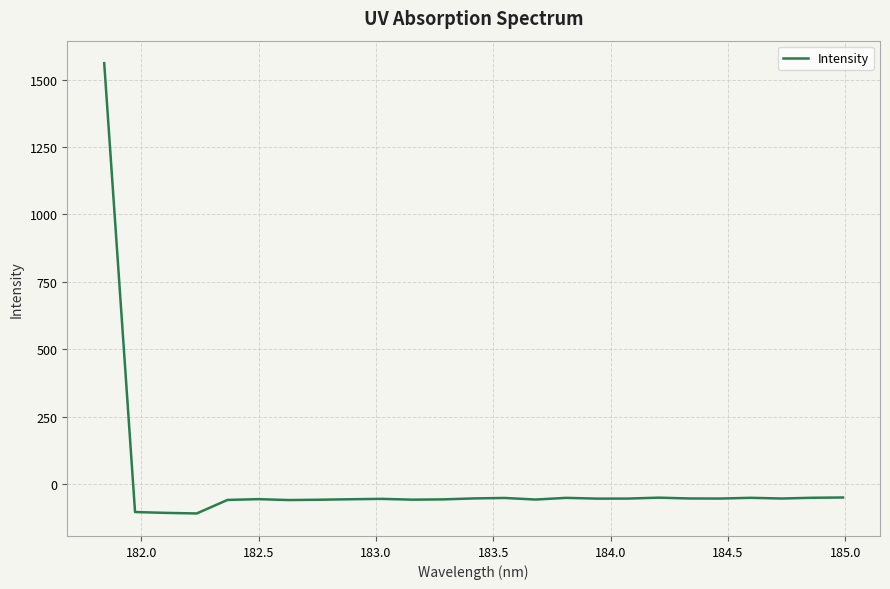

What is the maximum value shown in the chart?

1561.1